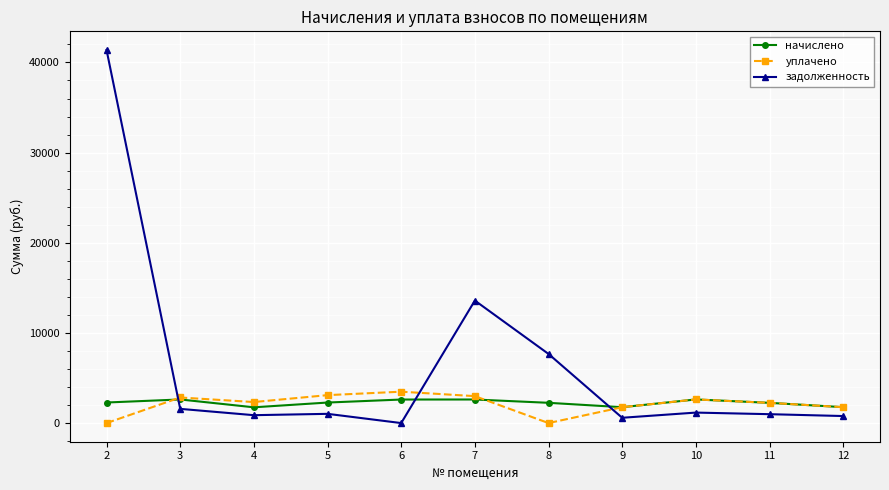

The value of уплачено at 2 is 0.0. True or false?

True